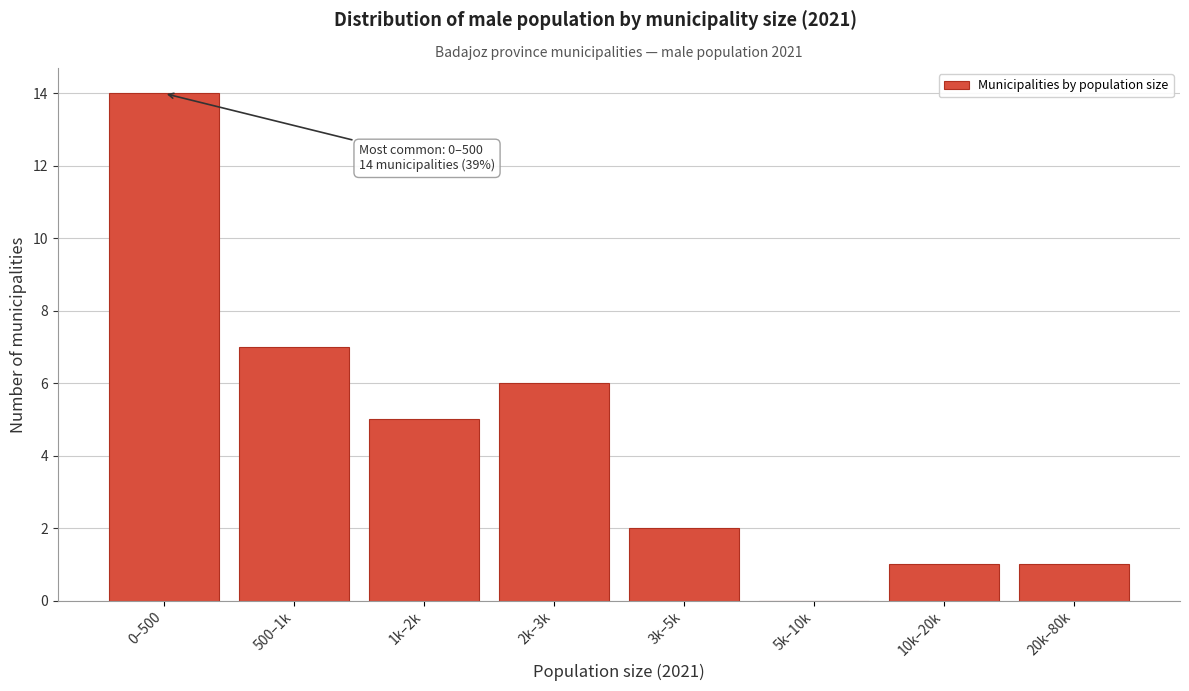

Reading left to right, transcribe all the data shown in this chart.

0–500=14	500–1k=7	1k–2k=5	2k–3k=6	3k–5k=2	5k–10k=0	10k–20k=1	20k–80k=1